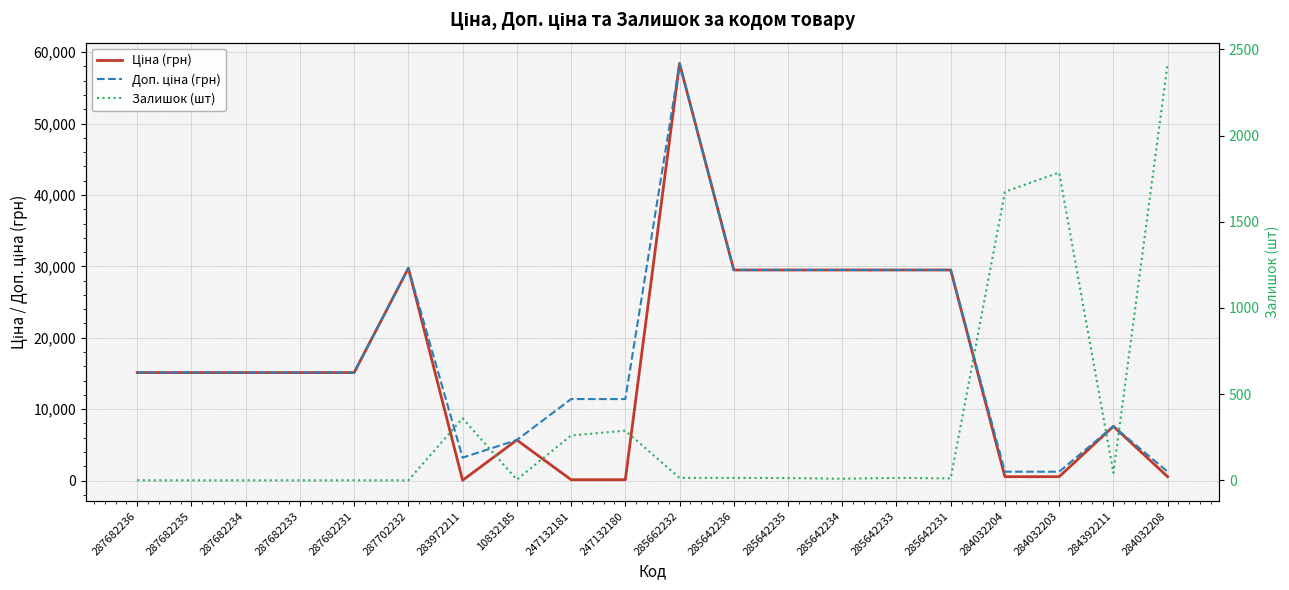

At which label is Доп. ціна (грн) closest to 29830?

287702232